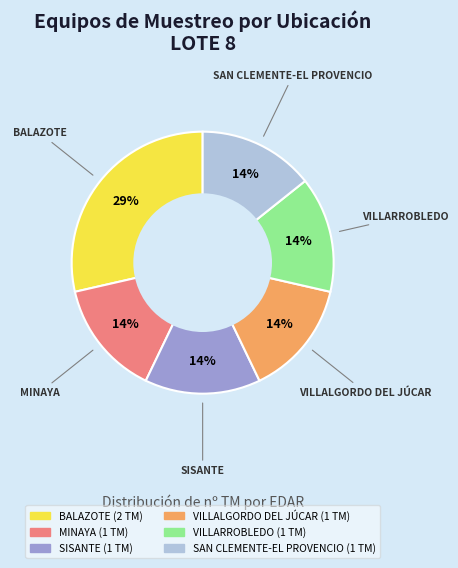

Which slice is the largest?

BALAZOTE